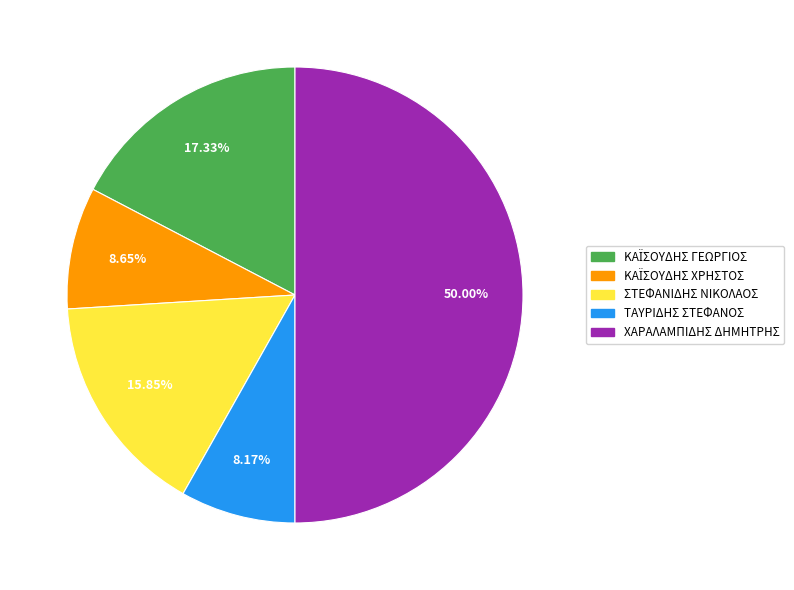

Which category has the biggest portion of the pie?

ΧΑΡΑΛΑΜΠΙΔΗΣ ΔΗΜΗΤΡΗΣ